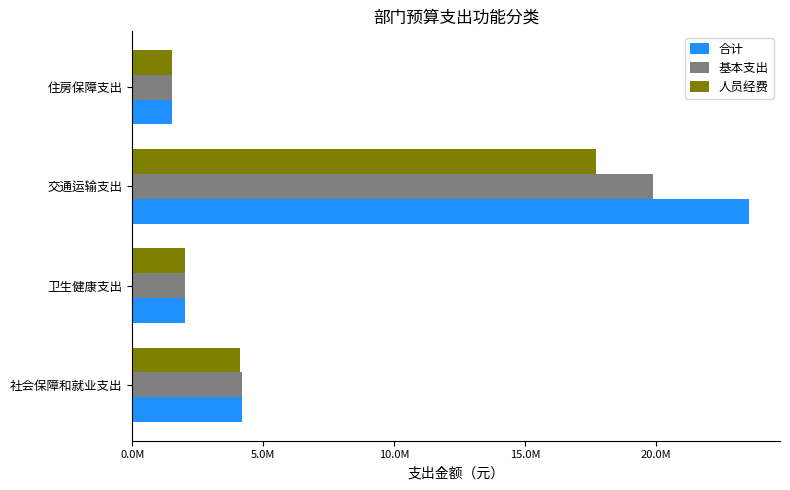

What are all the series names shown in the legend?

合计, 基本支出, 人员经费